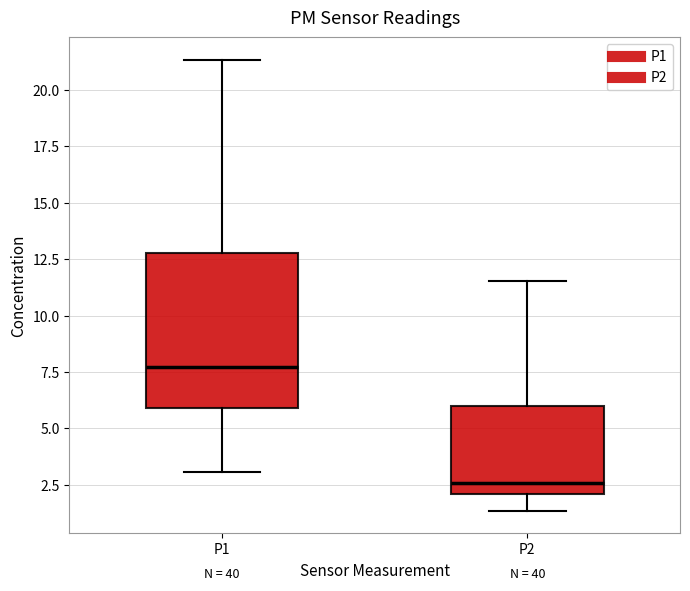

Comparing the boxes themselves (not the whiskers), which one is the tallest?

P1